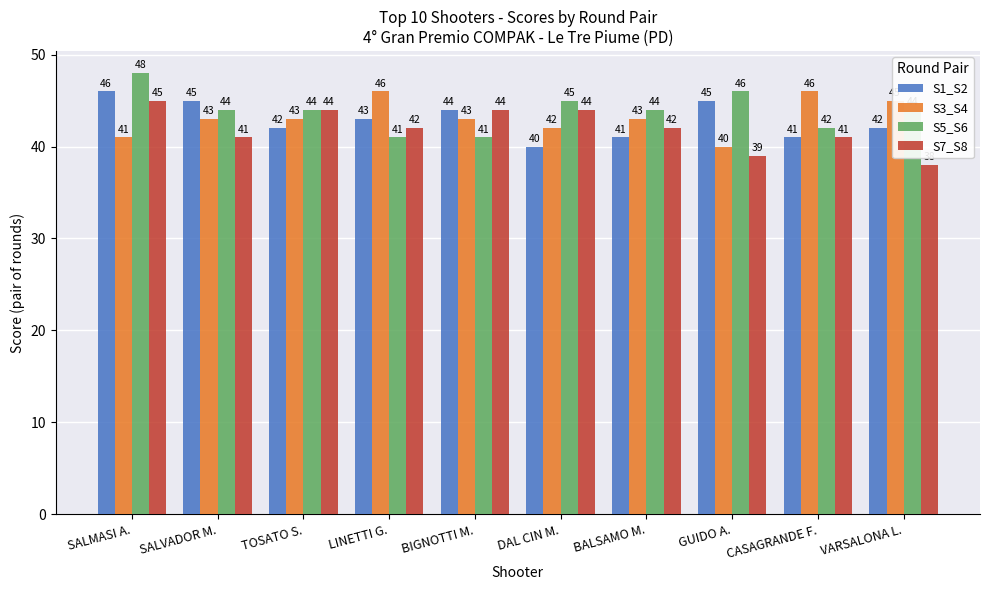

At which label does S7_S8 reach its peak?

SALMASI A.